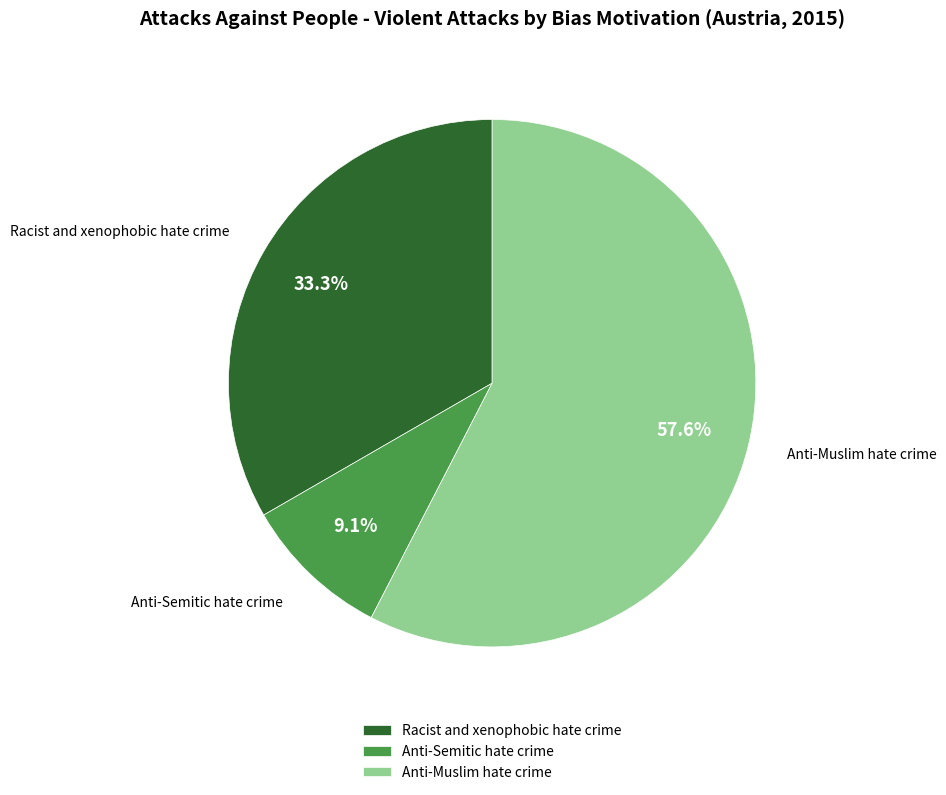

Which category has the smallest portion of the pie?

Anti-Semitic hate crime